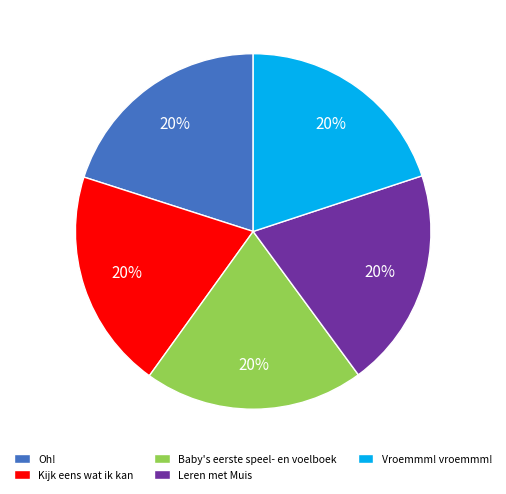

What is the ratio of the value at Oh! to the value at Kijk eens wat ik kan?

1.0